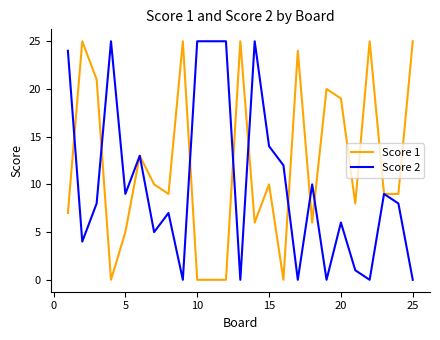

What is the maximum value shown in the chart?

25